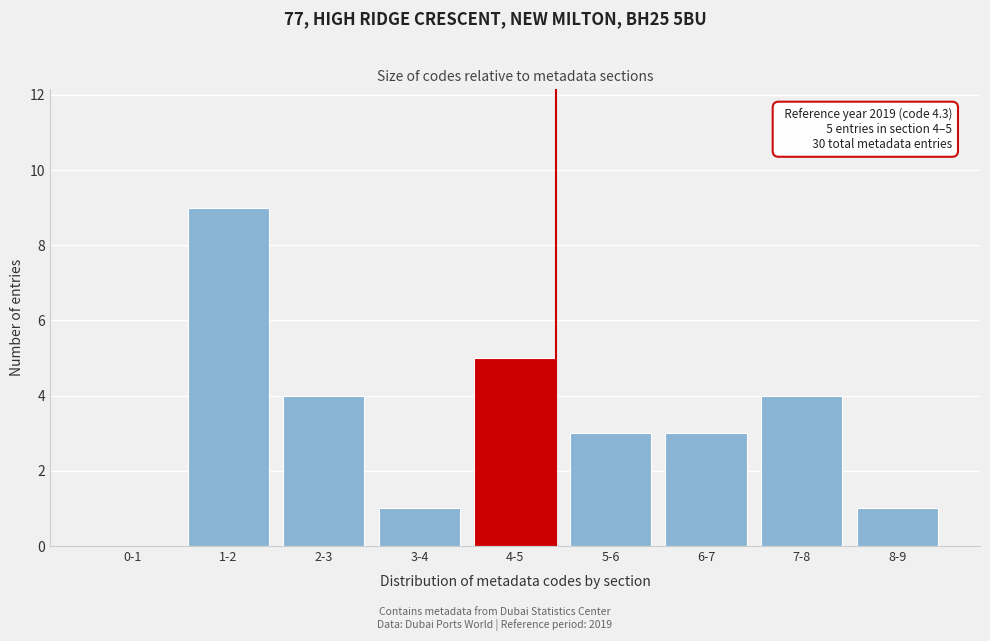

Reading left to right, list all the values displayed in this chart.

0-1=0	1-2=9	2-3=4	3-4=1	4-5=5	5-6=3	6-7=3	7-8=4	8-9=1